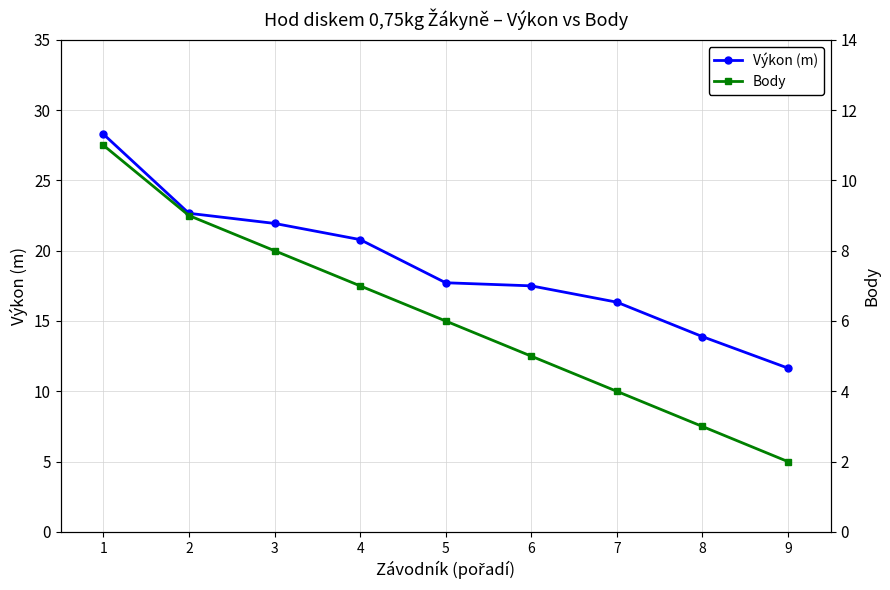

Between 1 and 5, which is larger?

1